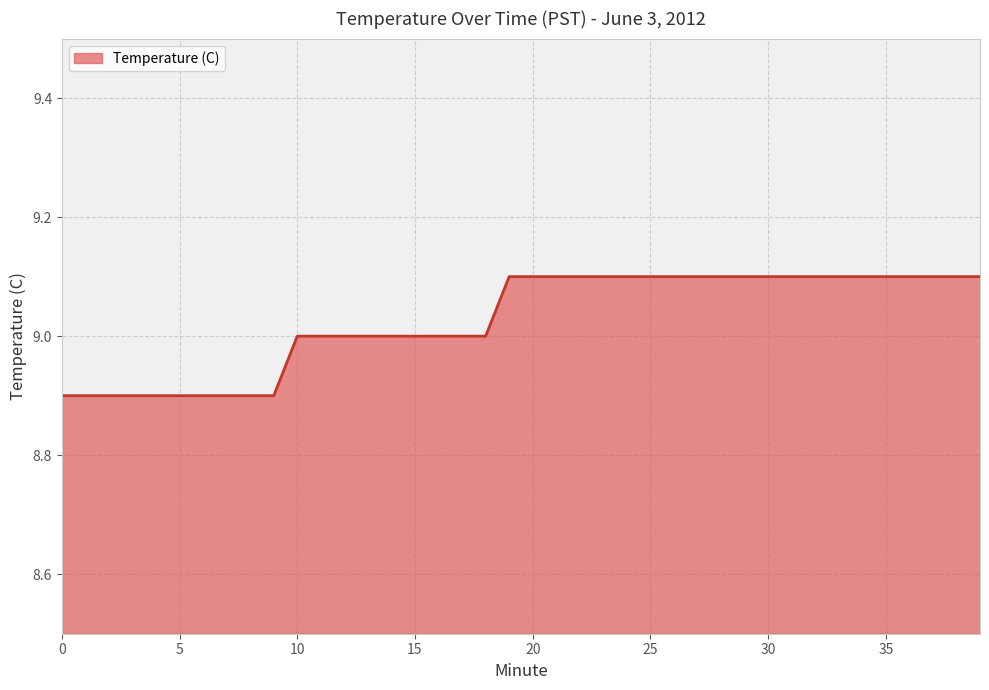

Reading left to right, extract all data points from this chart.

8.9	8.9	8.9	8.9	8.9	8.9	8.9	8.9	8.9	8.9	9.0	9.0	9.0	9.0	9.0	9.0	9.0	9.0	9.0	9.1	9.1	9.1	9.1	9.1	9.1	9.1	9.1	9.1	9.1	9.1	9.1	9.1	9.1	9.1	9.1	9.1	9.1	9.1	9.1	9.1